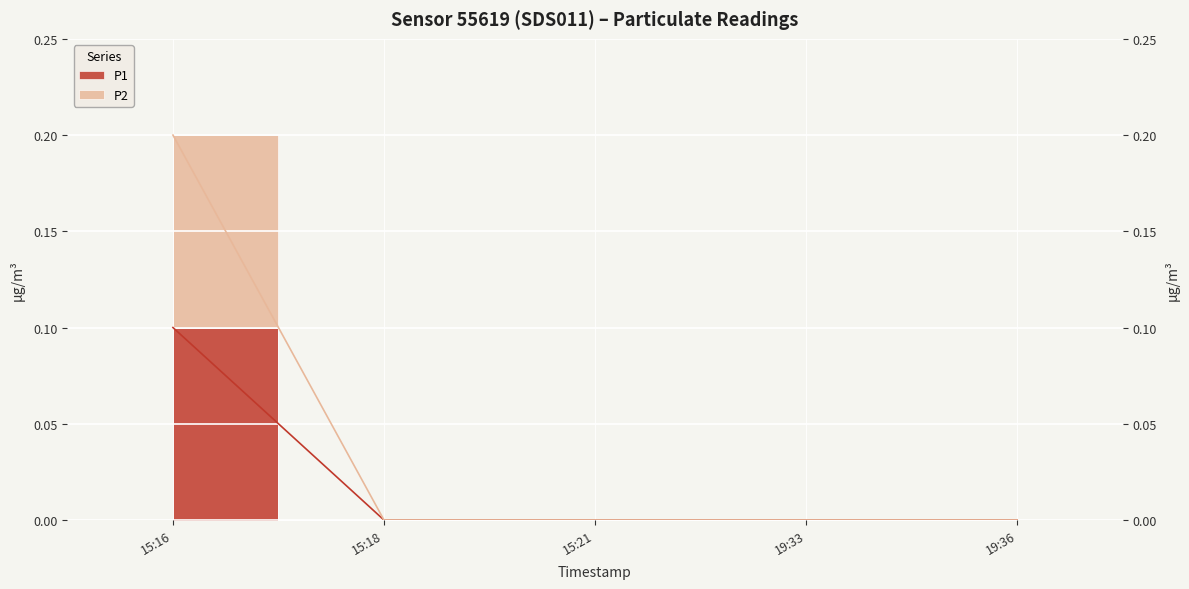

Rank the series at 19:33 from lowest to highest value.

P1, P2